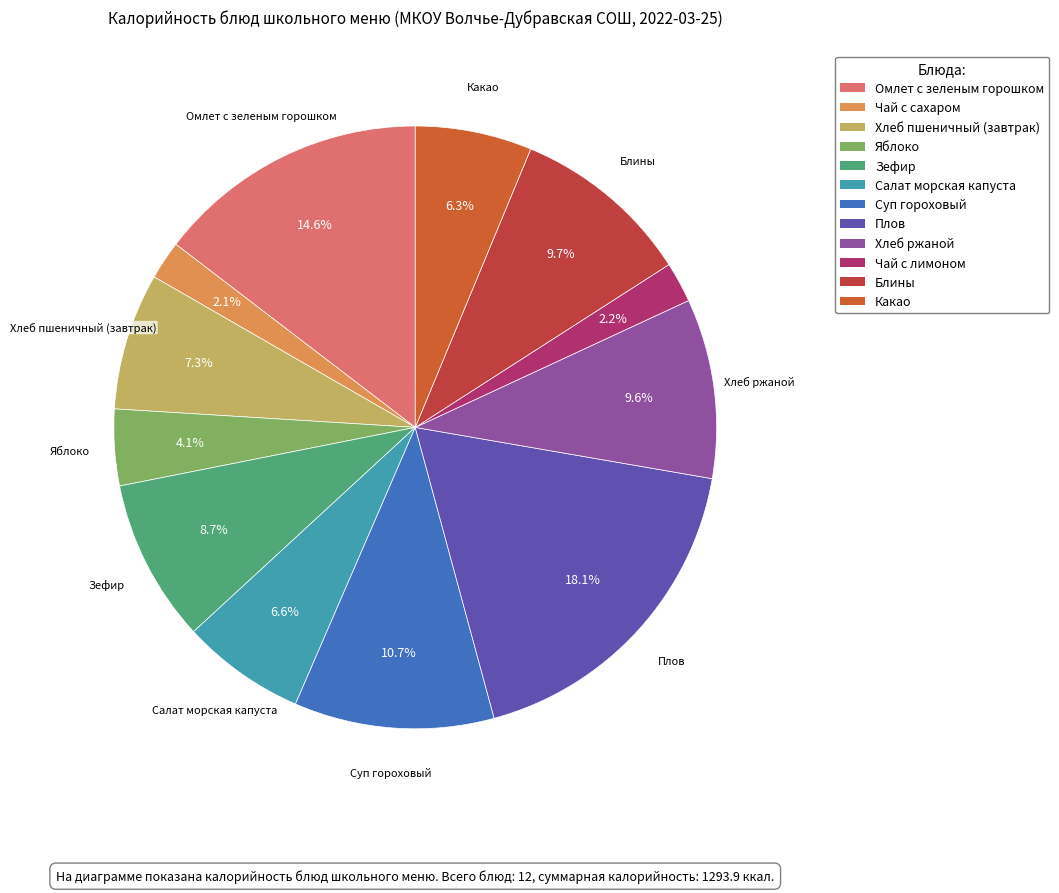

What percentage is the Блины slice, to the nearest percent?

10%